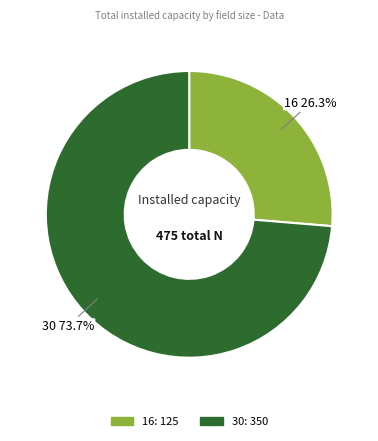

Is it true that 30 is 61% of the pie?

False